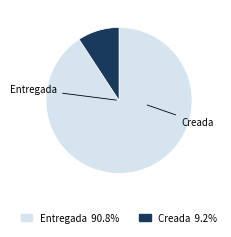

How many segments does this pie chart have?

2